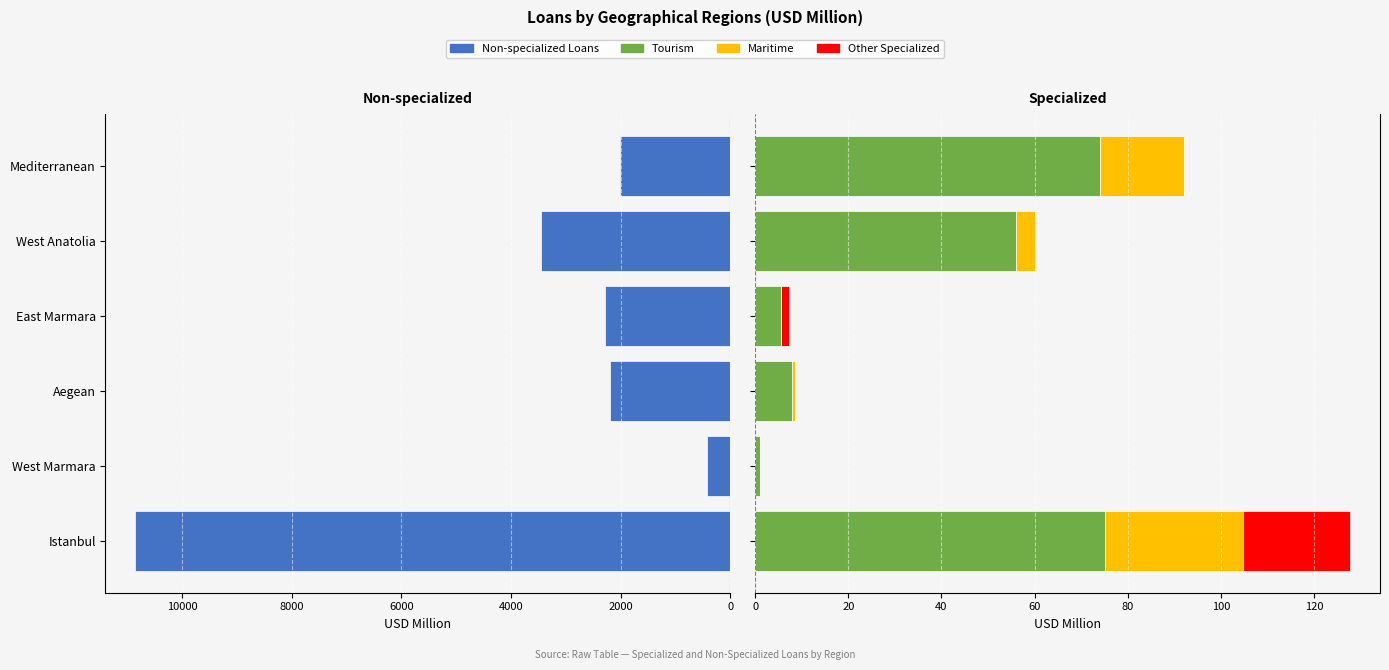

What is the greatest value displayed?

10852.2